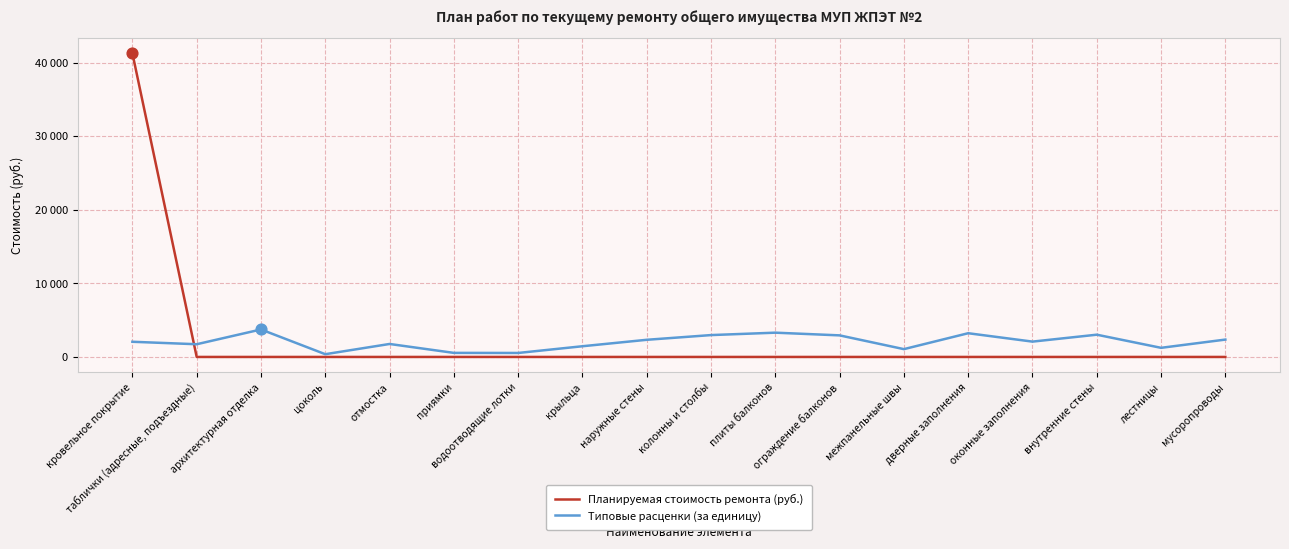

What are all the series names shown in the legend?

Планируемая стоимость ремонта (руб.), Типовые расценки (за единицу)